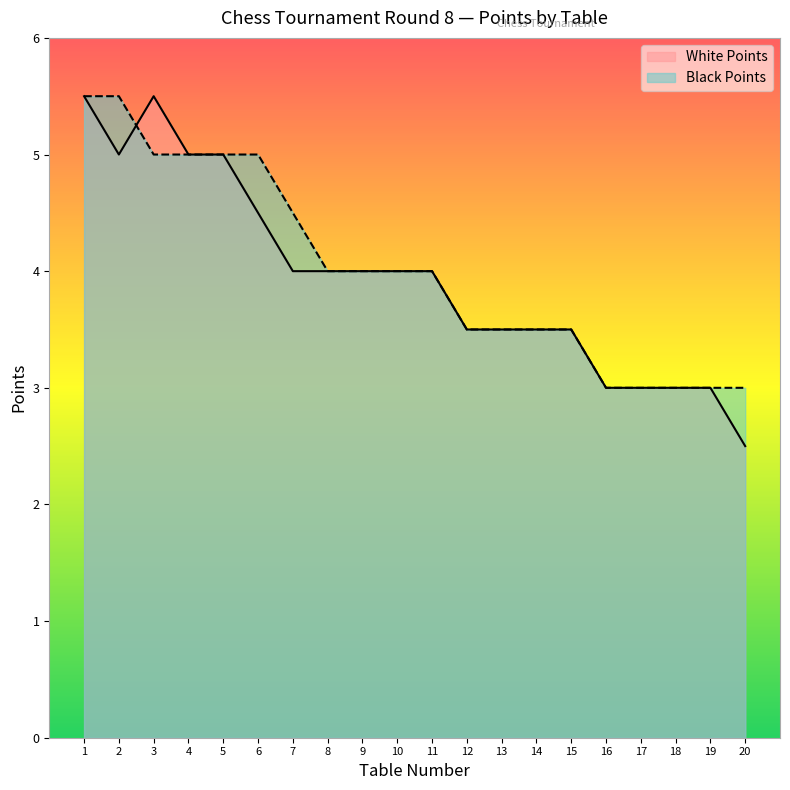

What is the value of the Black Points point at the 14th from the left?

3.5